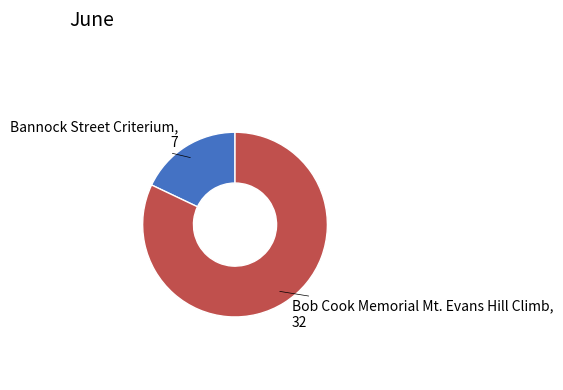

Is there a majority slice in this chart?

Yes